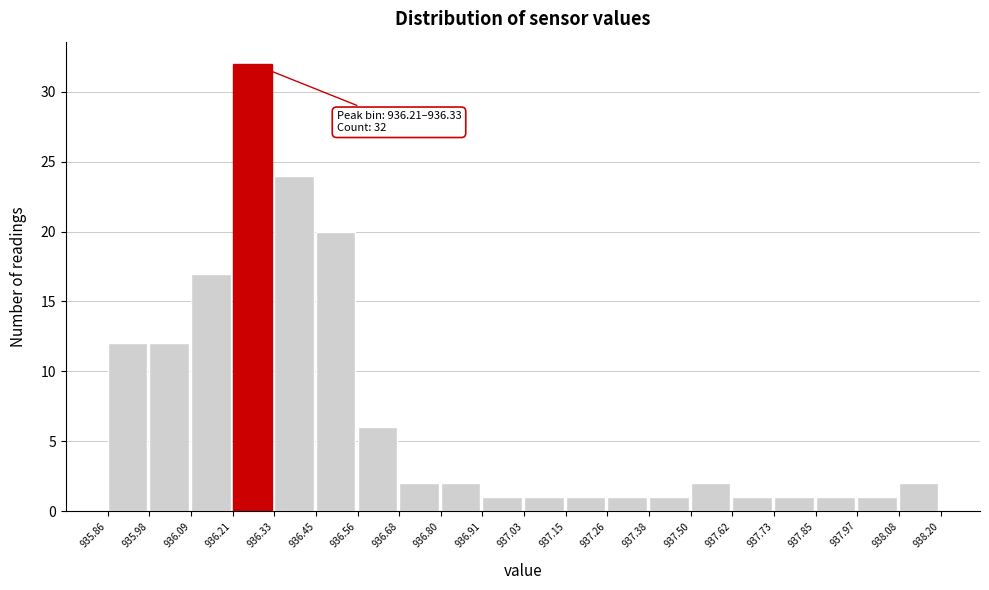

Over which range of the x-axis is the bar tallest?

936.21 to 936.33